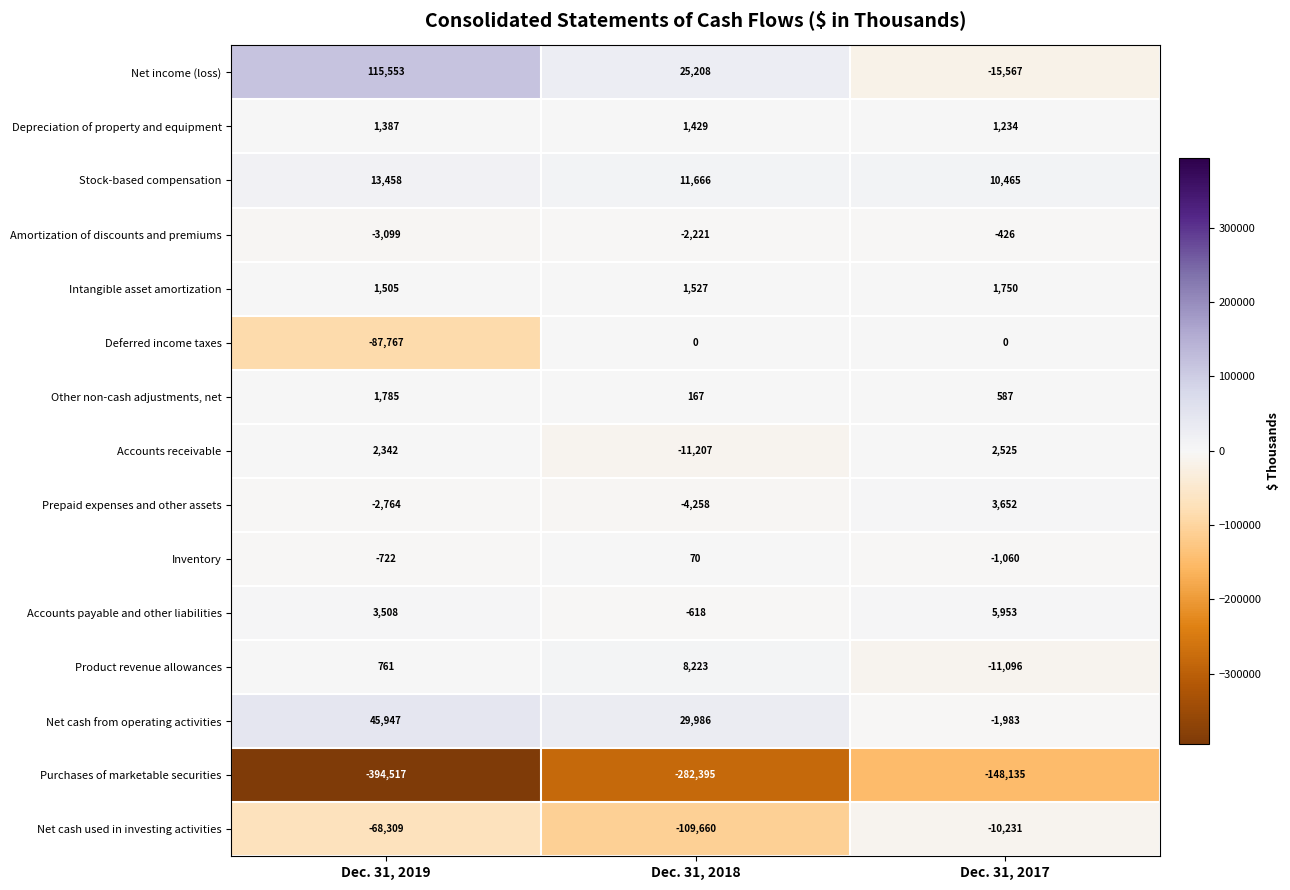

What is the approximate value of Prepaid expenses and other assets at Dec. 31, 2019?

-2764